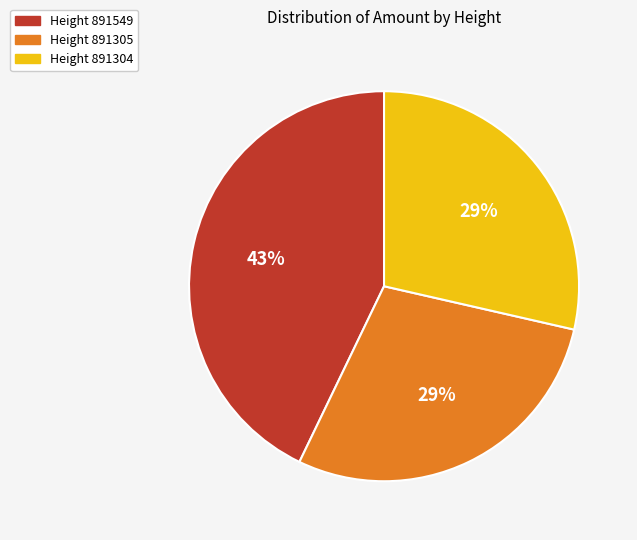

The Height 891304 slice represents 29% of the pie. True or false?

True